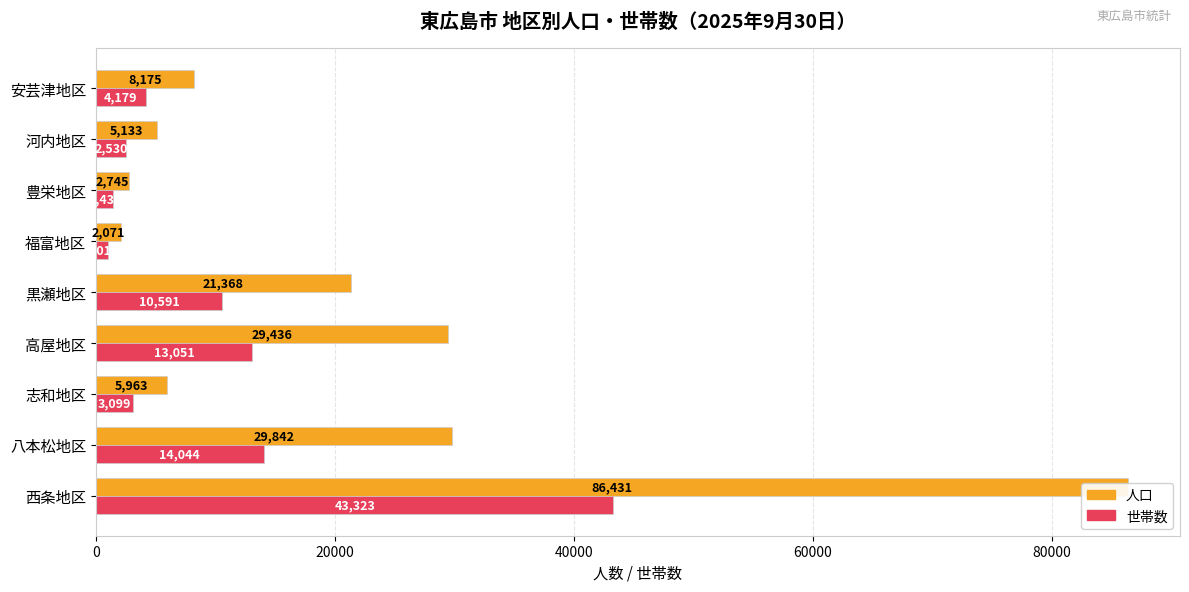

Does the chart contain stacked bars?

No